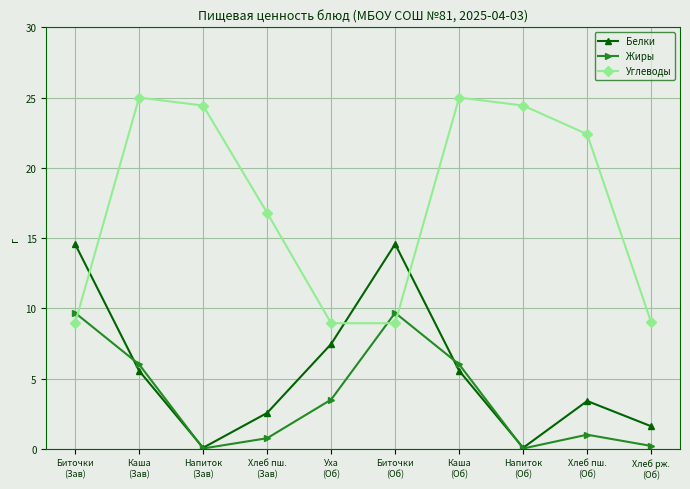

Which series has the widest spread of values?

Углеводы